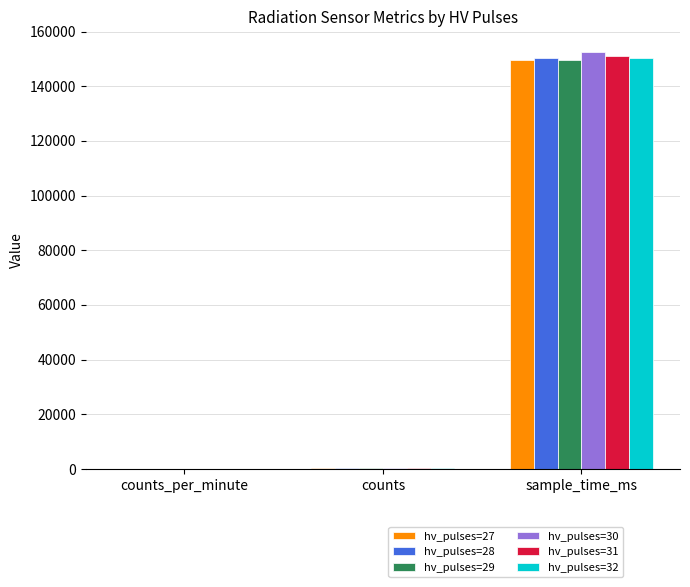

The value of hv_pulses=32 at sample_time_ms is 150246. True or false?

True